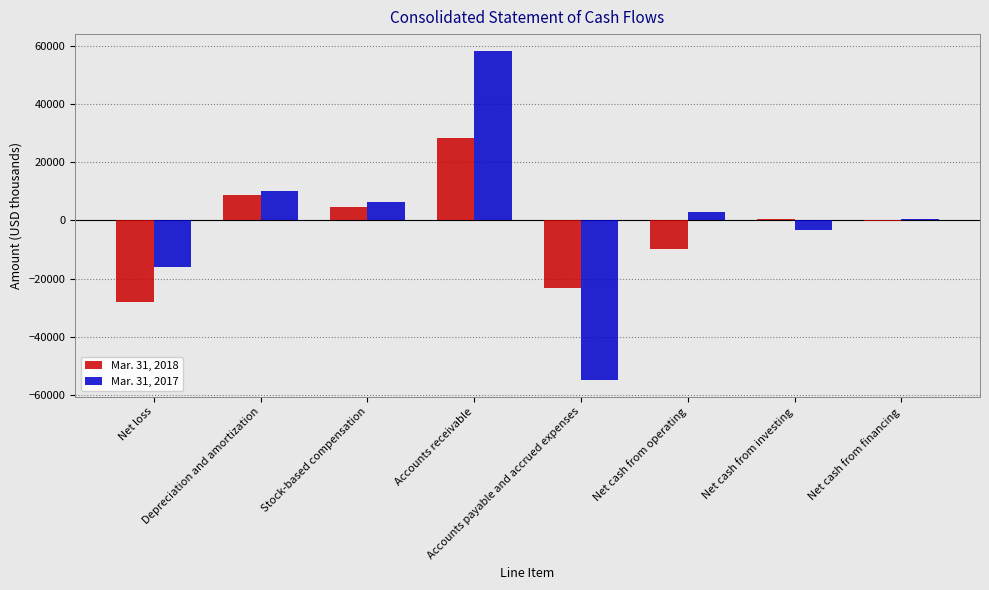

Count the number of data series in this chart.

2